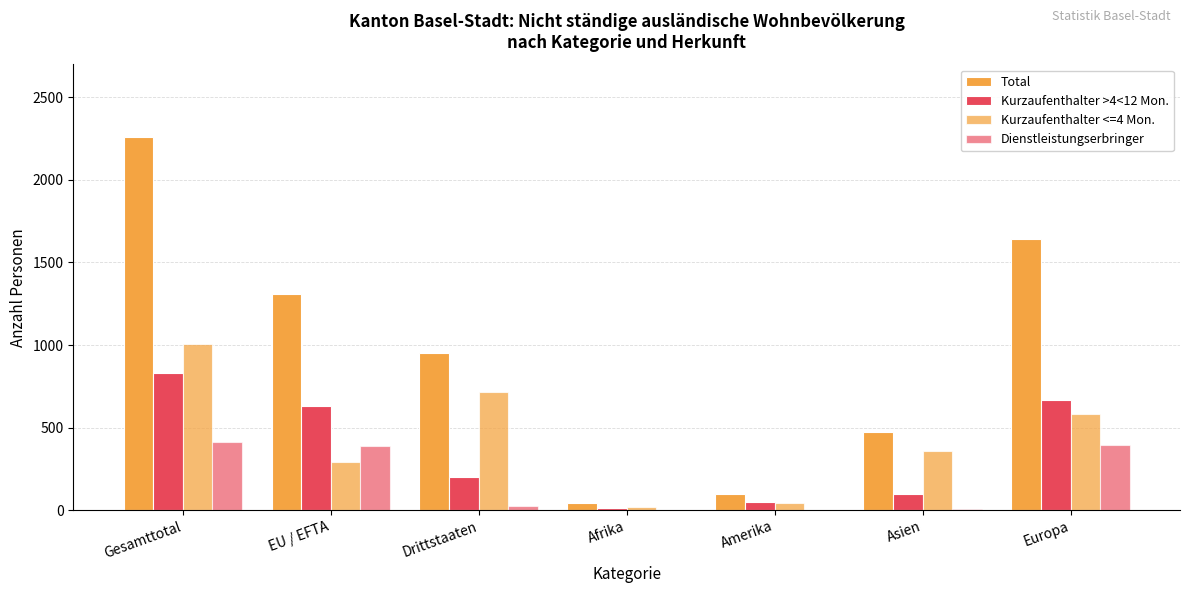

What is the average value of the Total series?

967